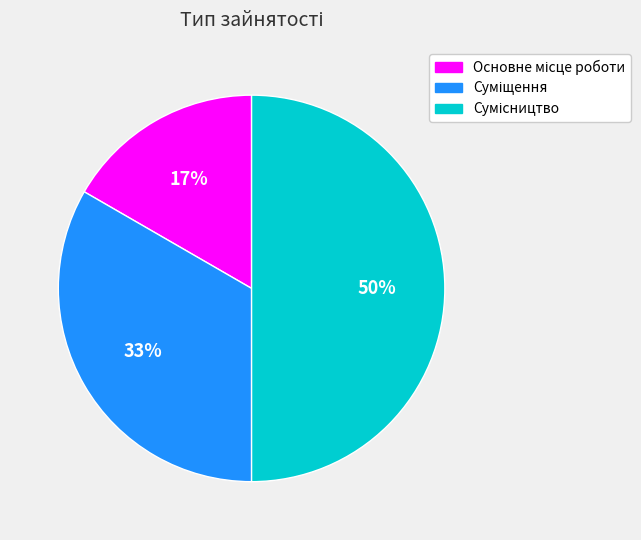

To the nearest percent, what is the average slice percentage?

33%